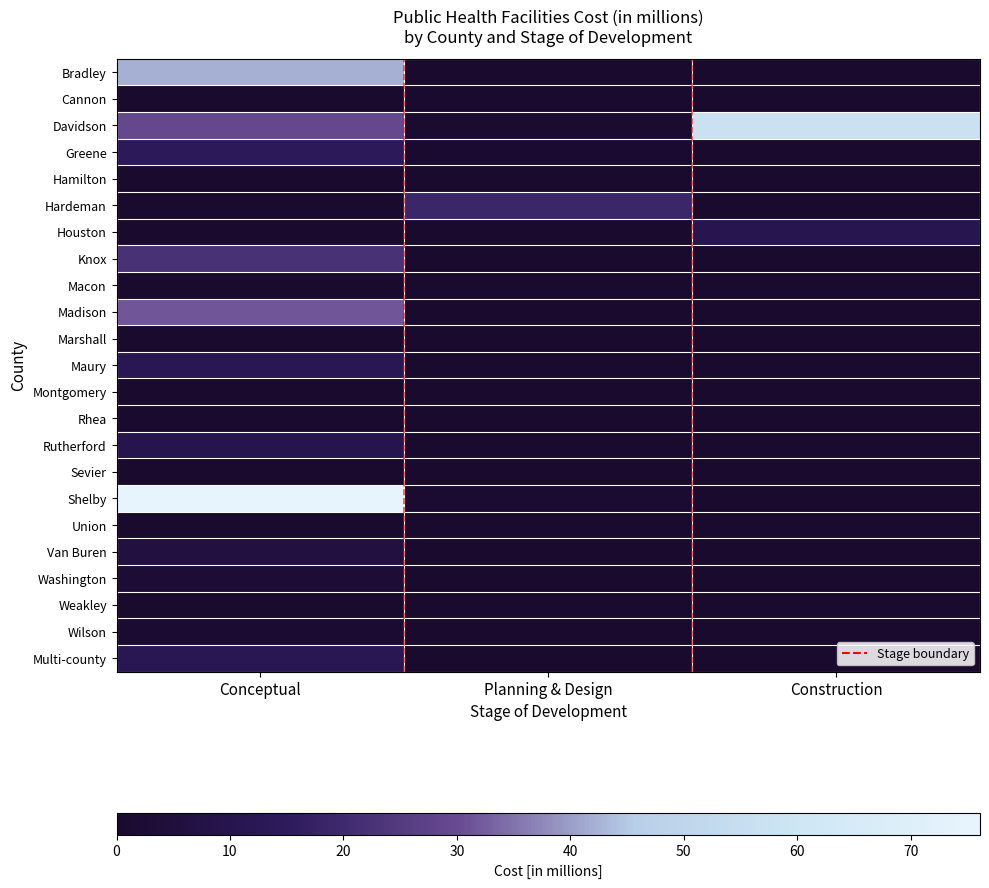

Rank the series at Construction from lowest to highest value.

Bradley, Cannon, Hardeman, Knox, Macon, Marshall, Maury, Montgomery, Rhea, Rutherford, Shelby, Union, Van Buren, Washington, Weakley, Wilson, Multi-county, Greene, Hamilton, Madison, Sevier, Houston, Davidson